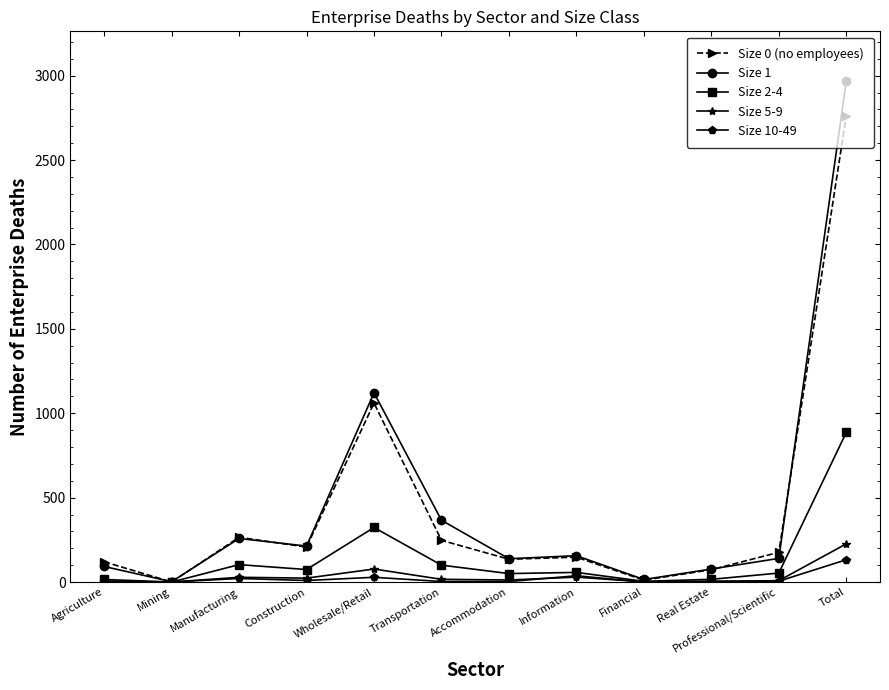

The Size 10-49 series shows 28 at Wholesale/Retail. True or false?

True